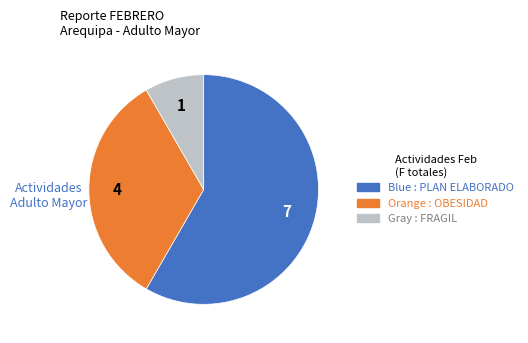

Is there any slice that represents more than half of the pie?

Yes